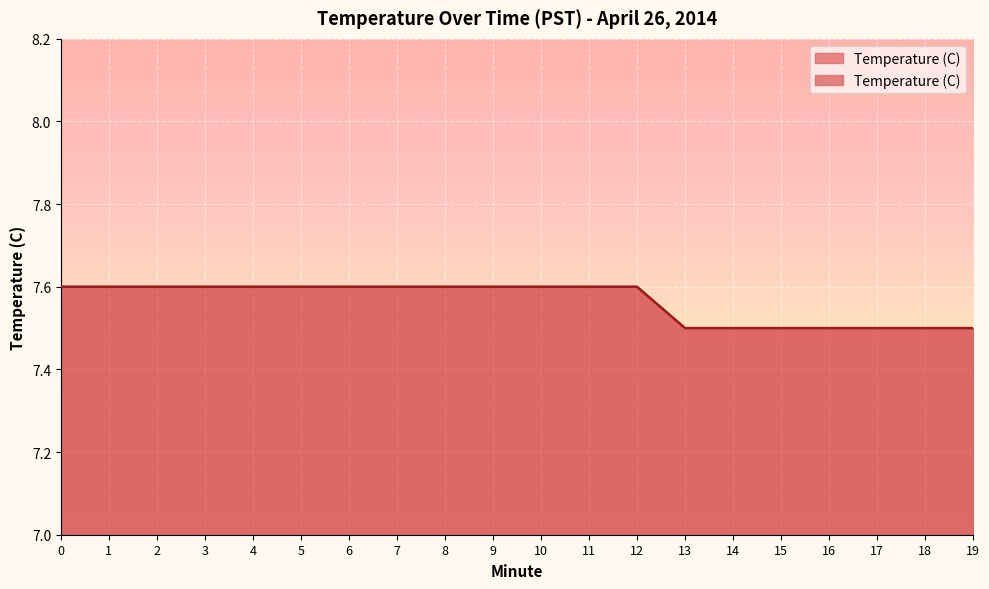

What is the value of the 7th point from the left?

7.6